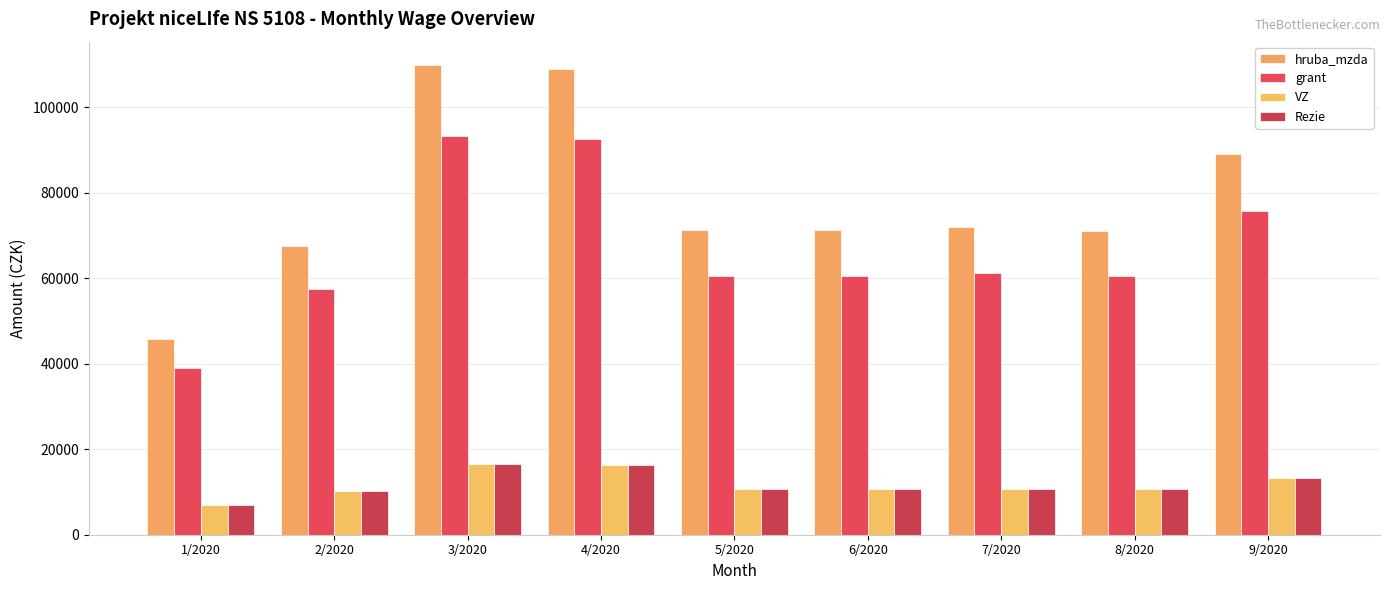

Is it true that hruba_mzda equals 151786.2 at 3/2020?

False